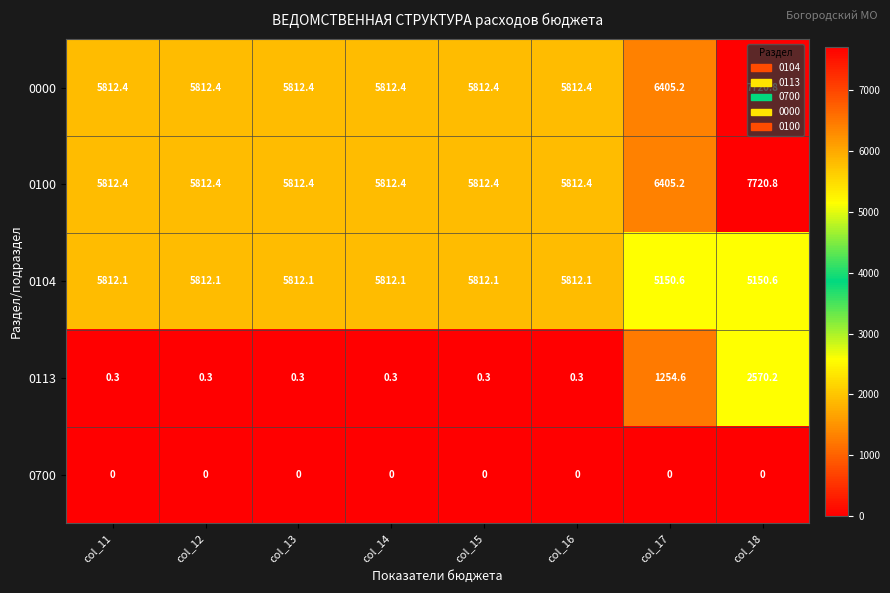

What is the difference between the highest and lowest values at col_11?

5812.4